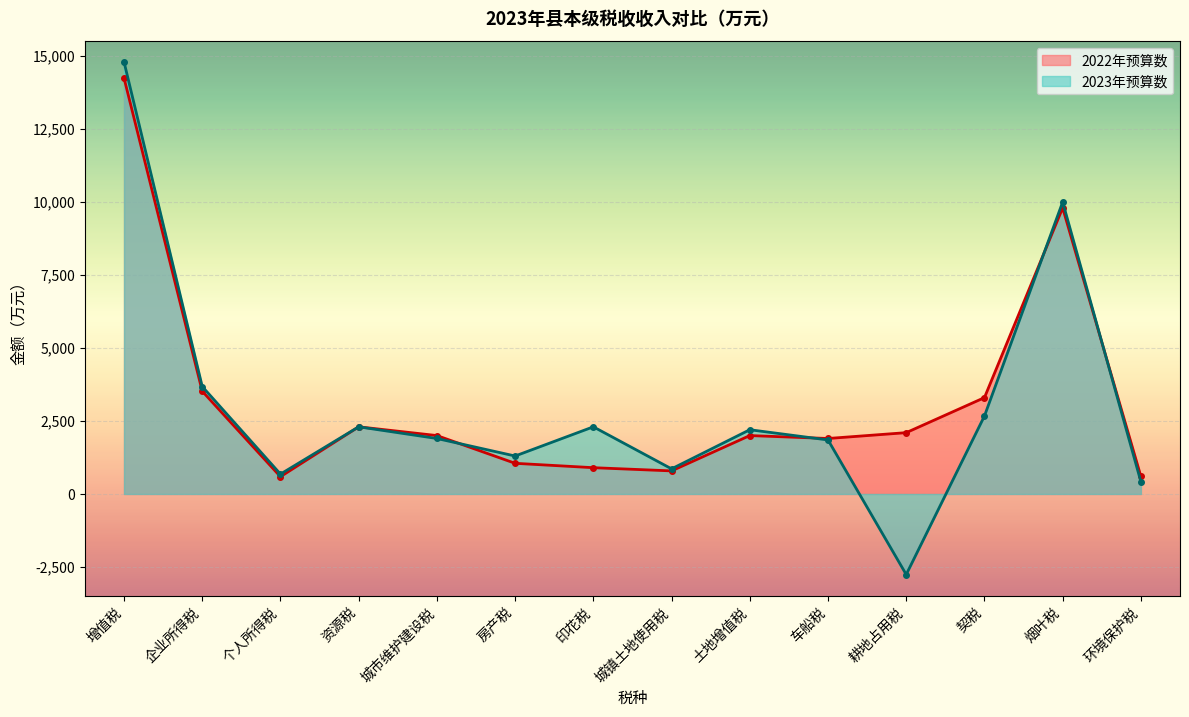

Which series ends up on top after the final intersection of 2023年预算数 and 2022年预算数?

2022年预算数